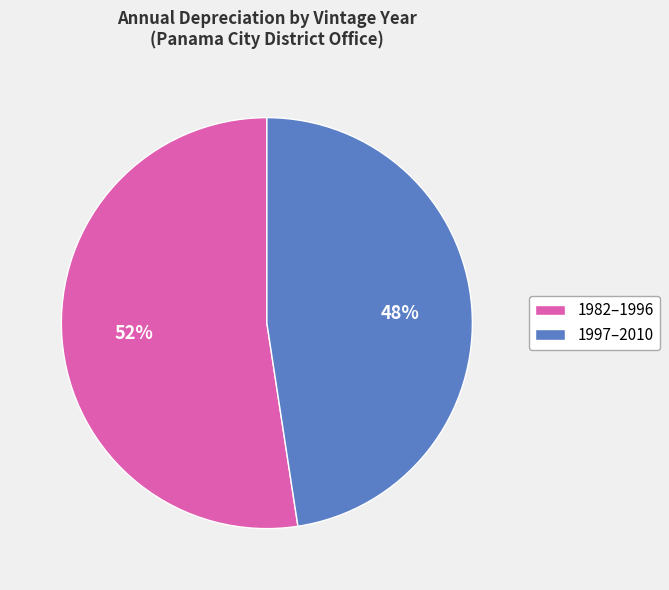

Does any single category account for the majority?

Yes